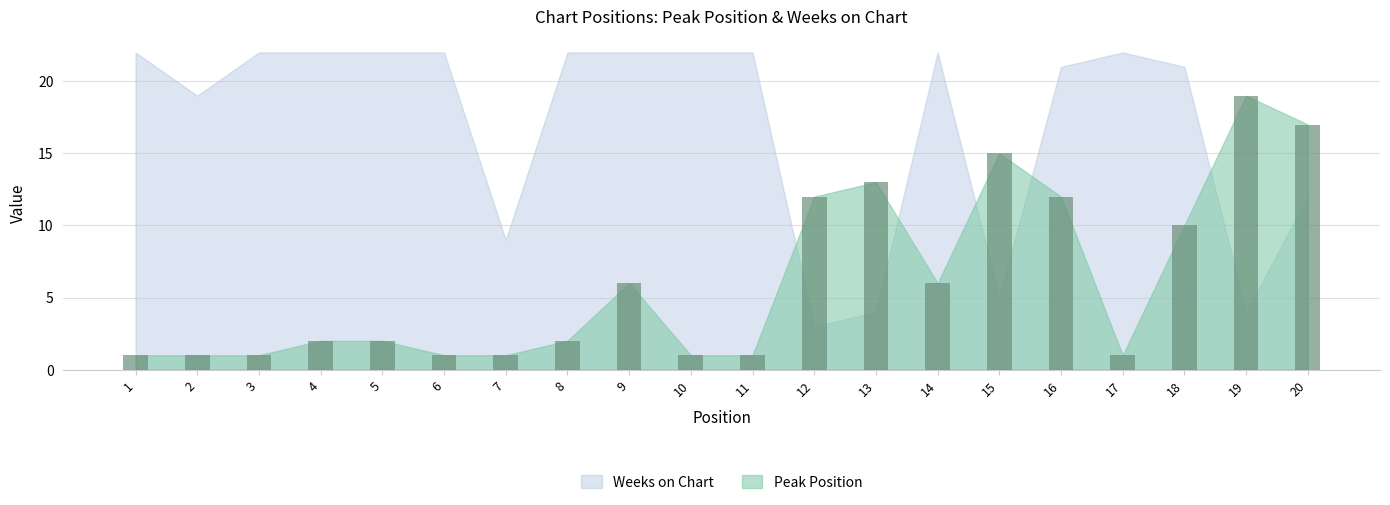

How many categories are shown in the chart?

20